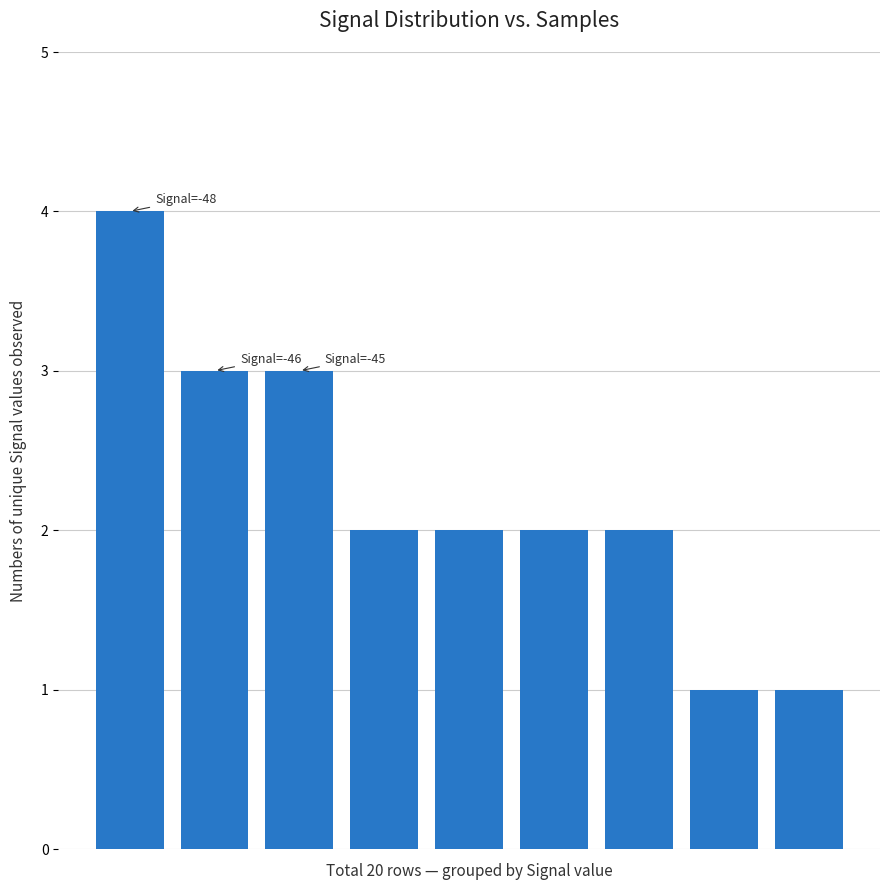

What is the greatest value displayed?

4